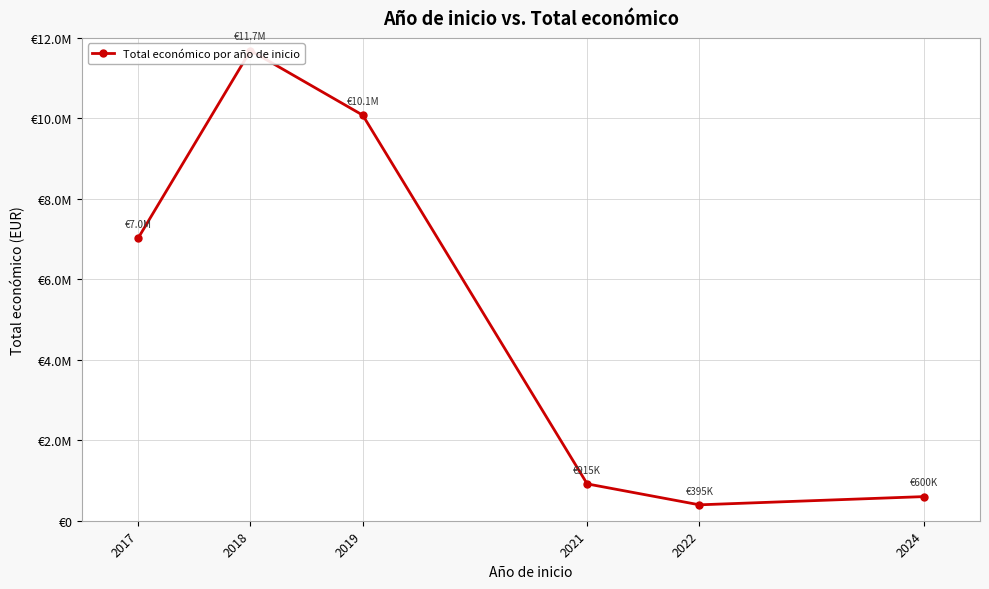

What is the smallest value displayed?

395340